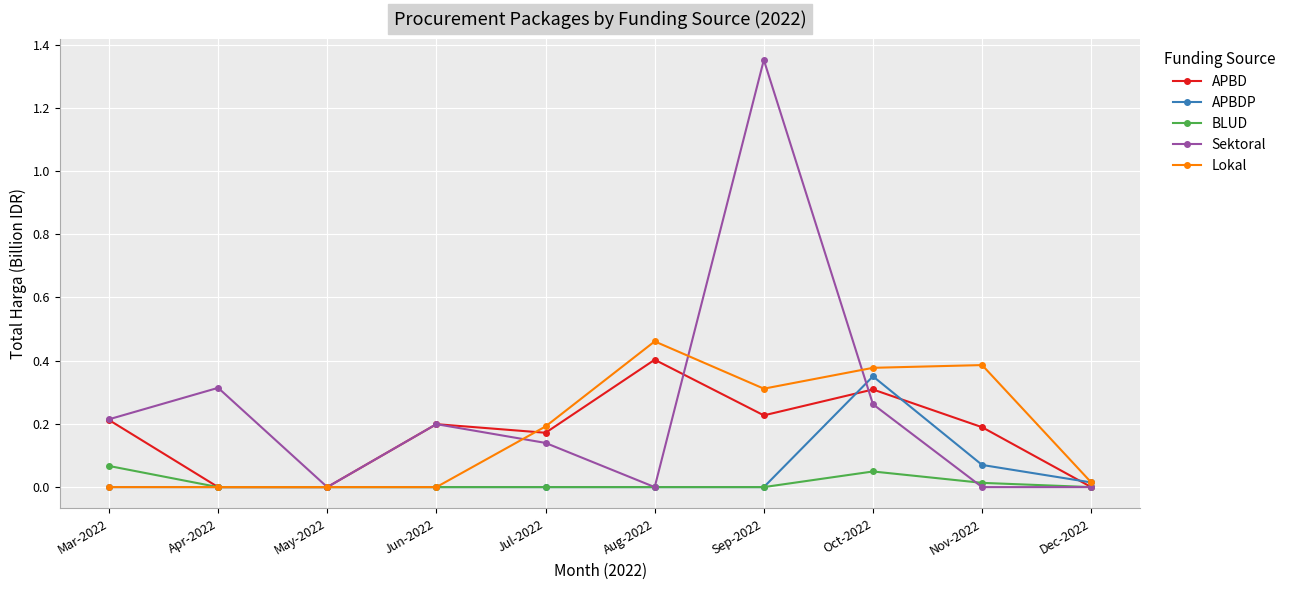

True or false: APBDP has a value of 0.0 at Sep-2022.

True